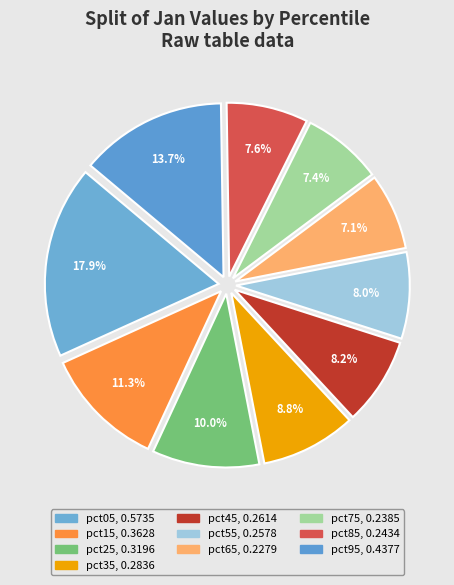

Which has a higher value, pct05 or pct75?

pct05